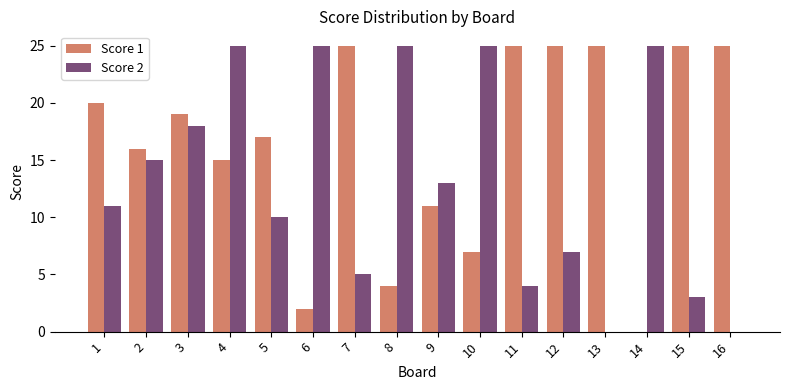

True or false: Score 2 has a value of 26 at 2.

False